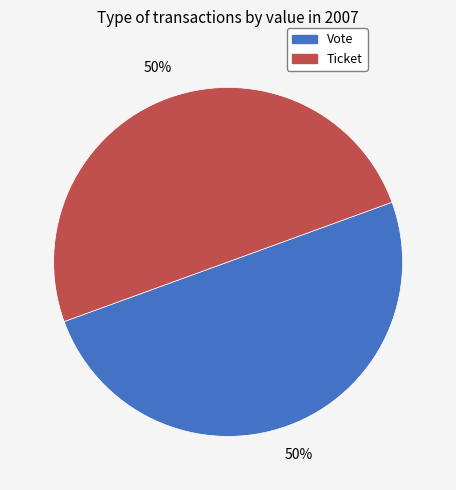

What is the ratio of the value at Vote to the value at Ticket?

1.0